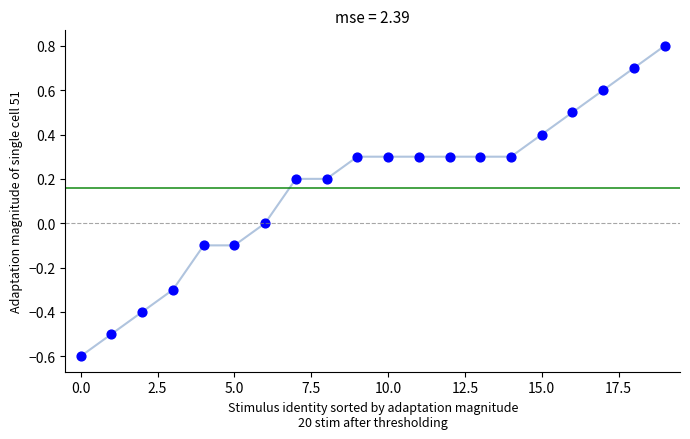

What is the range of Y values (max minus min)?

1.4